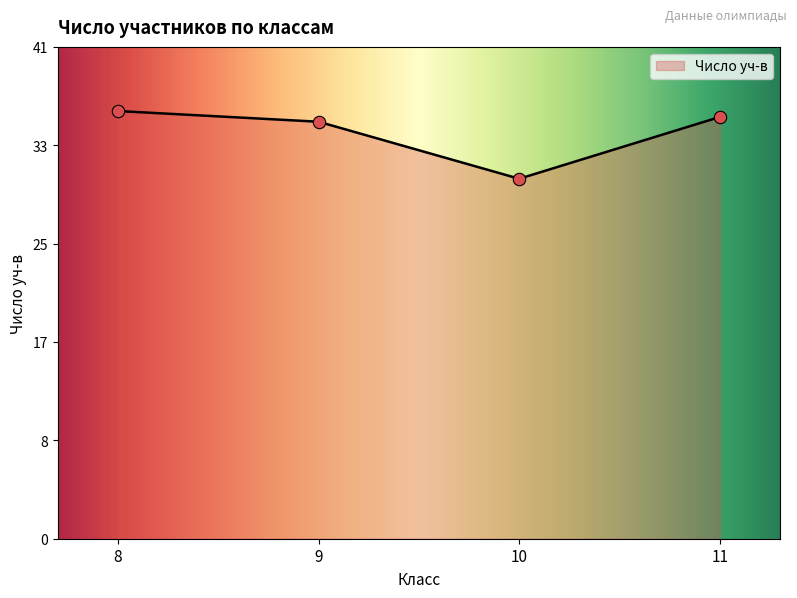

Which has a higher value, 11 or 9?

11